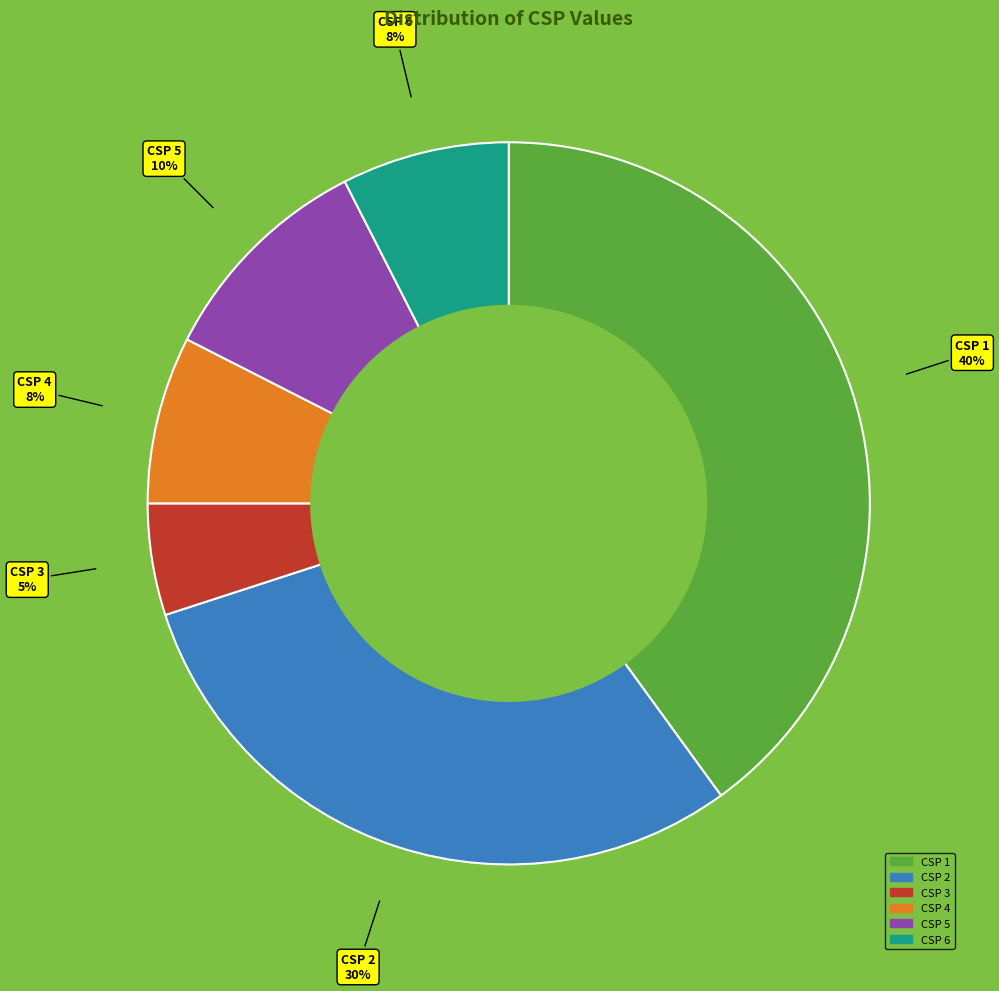

Is there any slice that represents more than half of the pie?

No